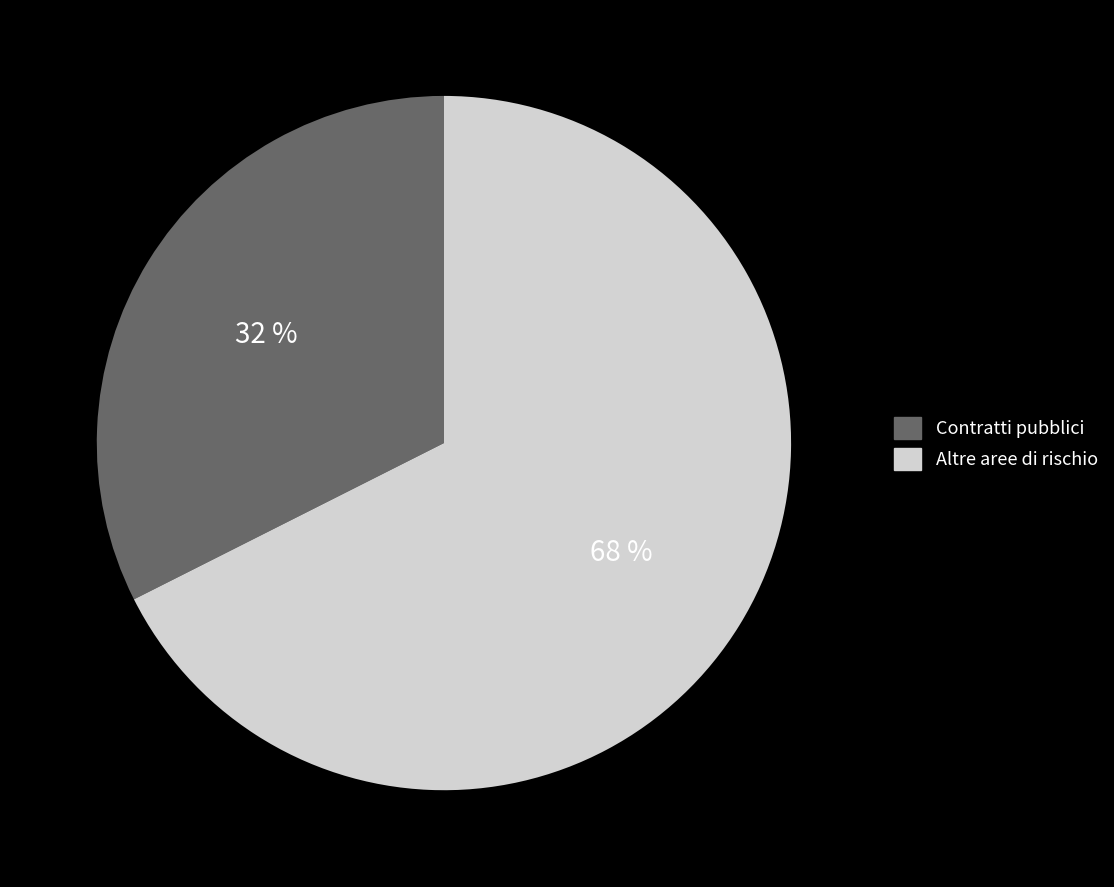

Is there a majority slice in this chart?

Yes